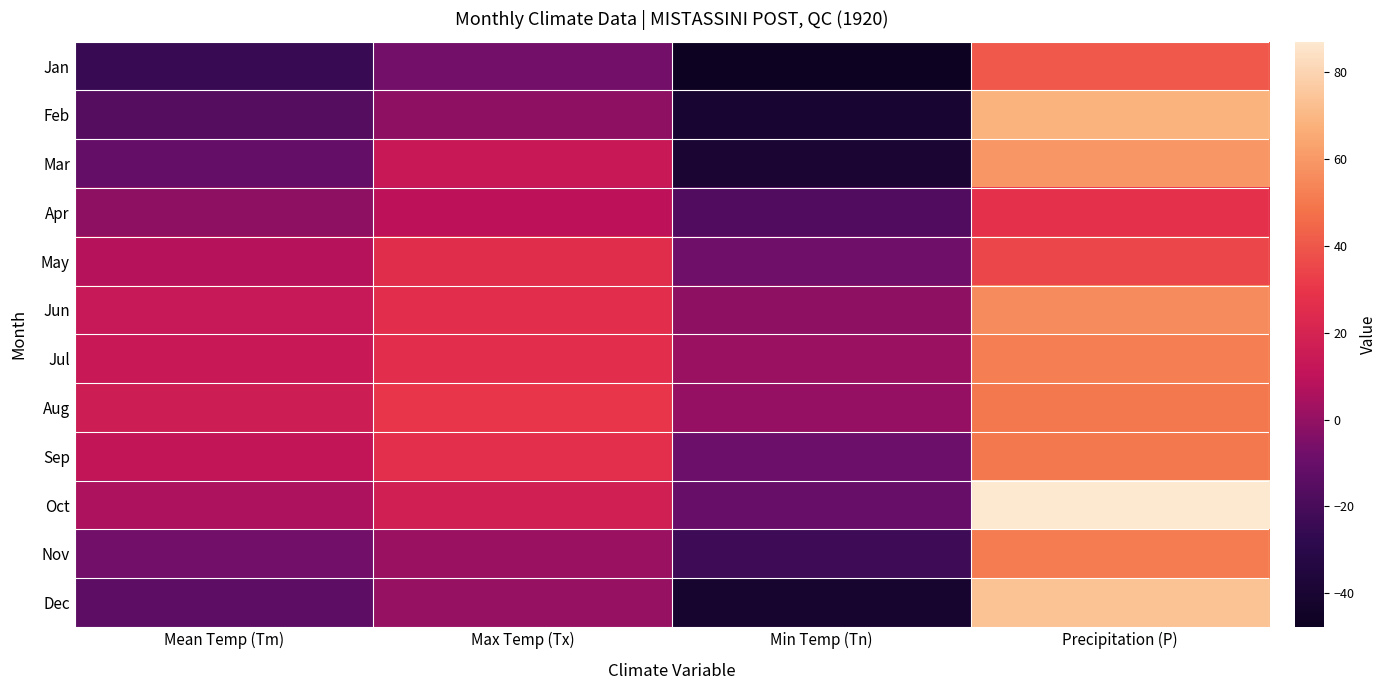

Reading left to right, list all the values displayed in this chart.

Jan: Mean Temp (Tm)=-24.8	Max Temp (Tx)=-6.7	Min Temp (Tn)=-47.8	Precipitation (P)=40.7
Feb: Mean Temp (Tm)=-16.1	Max Temp (Tx)=-1.1	Min Temp (Tn)=-40.0	Precipitation (P)=68.6
Mar: Mean Temp (Tm)=-11.4	Max Temp (Tx)=13.9	Min Temp (Tn)=-39.4	Precipitation (P)=59.4
Apr: Mean Temp (Tm)=-1.1	Max Temp (Tx)=9.4	Min Temp (Tn)=-17.2	Precipitation (P)=27.7
May: Mean Temp (Tm)=7.8	Max Temp (Tx)=26.1	Min Temp (Tn)=-7.8	Precipitation (P)=35.2
Jun: Mean Temp (Tm)=13.4	Max Temp (Tx)=26.7	Min Temp (Tn)=-1.1	Precipitation (P)=56.2
Jul: Mean Temp (Tm)=14.2	Max Temp (Tx)=26.7	Min Temp (Tn)=1.7	Precipitation (P)=52.0
Aug: Mean Temp (Tm)=16.4	Max Temp (Tx)=30.0	Min Temp (Tn)=0.6	Precipitation (P)=50.0
Sep: Mean Temp (Tm)=11.7	Max Temp (Tx)=27.2	Min Temp (Tn)=-8.9	Precipitation (P)=49.7
Oct: Mean Temp (Tm)=5.7	Max Temp (Tx)=17.2	Min Temp (Tn)=-10.0	Precipitation (P)=87.1
Nov: Mean Temp (Tm)=-7.7	Max Temp (Tx)=1.7	Min Temp (Tn)=-22.8	Precipitation (P)=50.8
Dec: Mean Temp (Tm)=-13.2	Max Temp (Tx)=1.1	Min Temp (Tn)=-41.1	Precipitation (P)=73.6